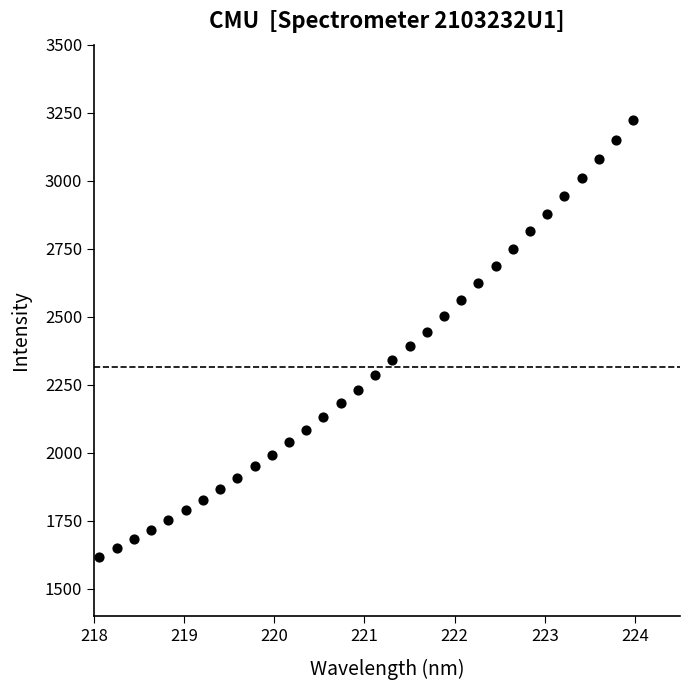

What is the range of X values (max minus min)?

5.9